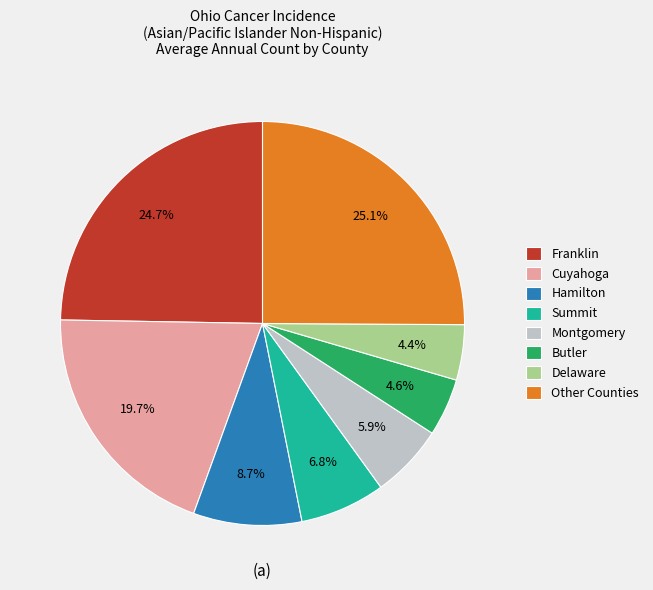

What is the ratio of the value at Hamilton to the value at Summit?

1.3